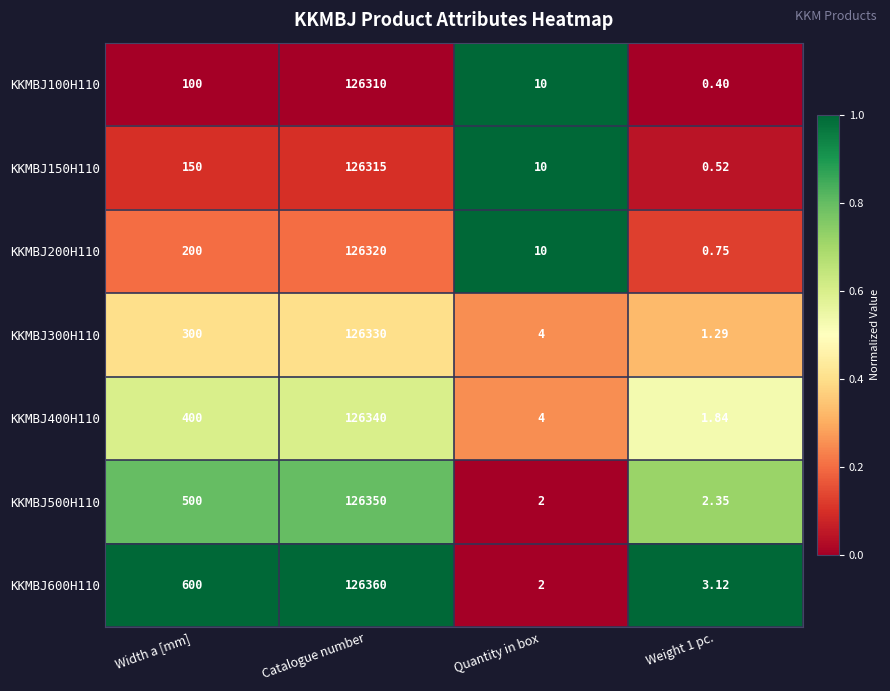

At which label is KKMBJ300H110 closest to 63165?

Width a [mm]